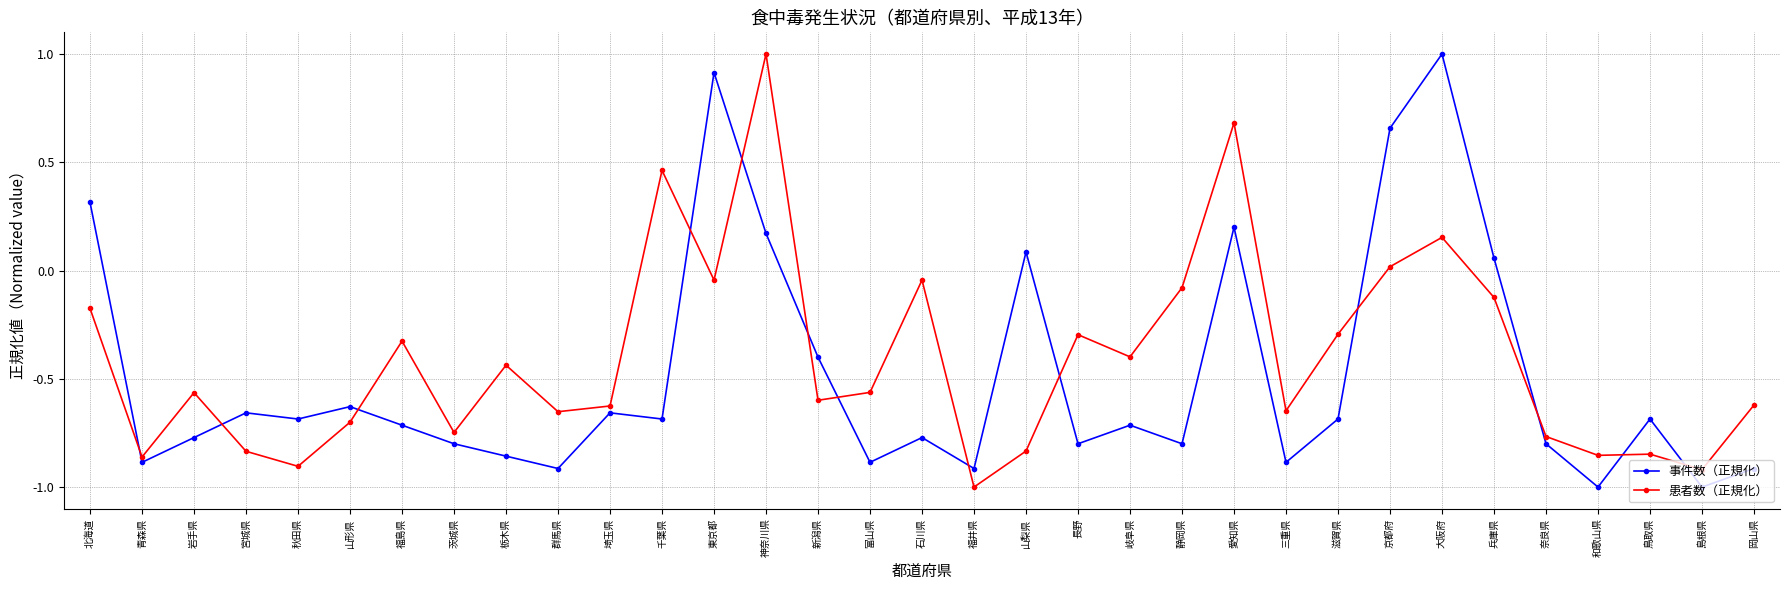

How many distinct data groups are displayed?

2